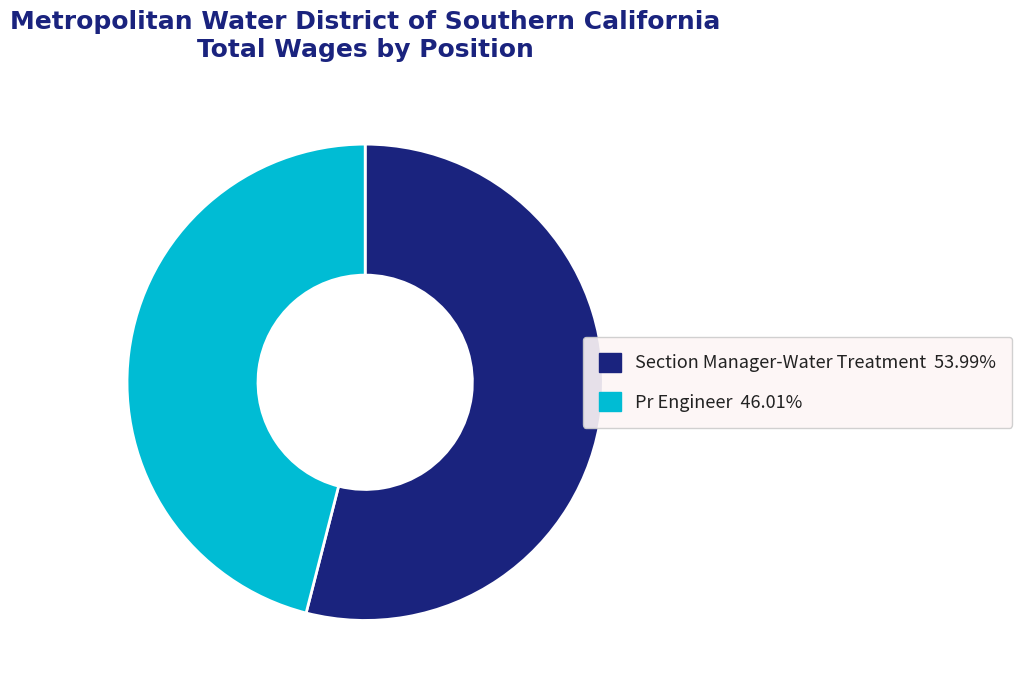

Do Section Manager-Water Treatment and Pr Engineer together represent more than half of the pie?

Yes